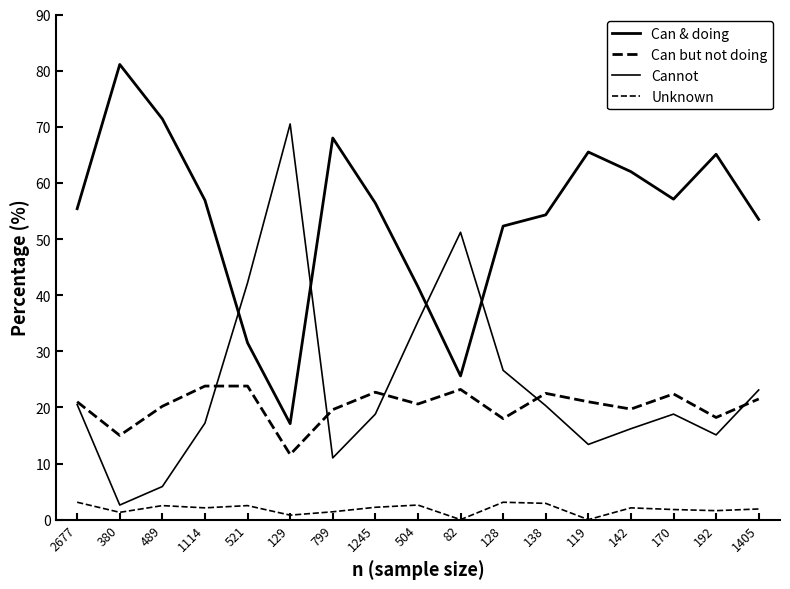

True or false: Can & doing and Unknown cross at least once.

False